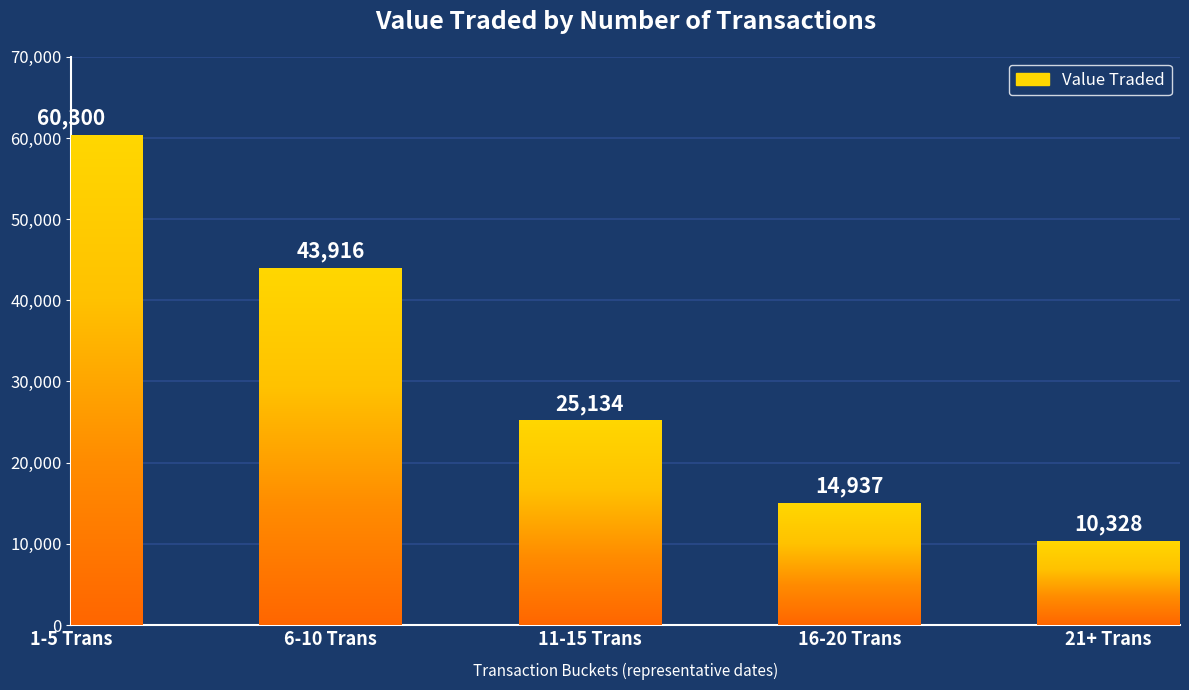

What is the value of the 2nd bar from the left?

43916